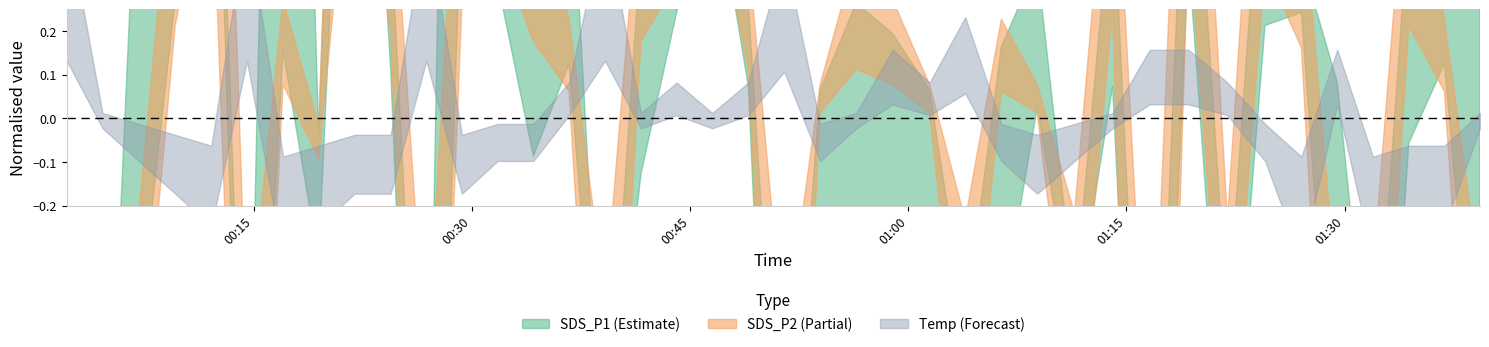

Which series has the largest range (max minus min)?

SDS_P1